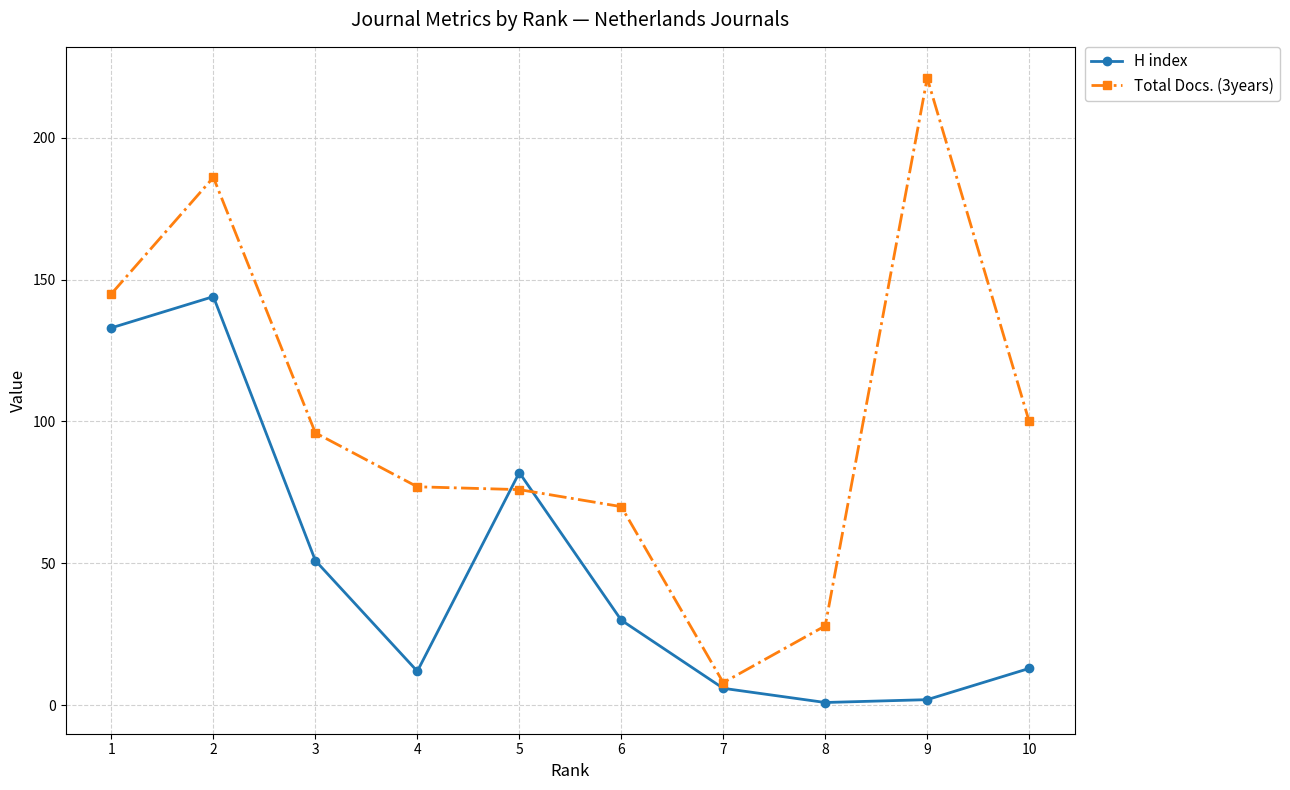

What are all the series names shown in the legend?

H index, Total Docs. (3years)